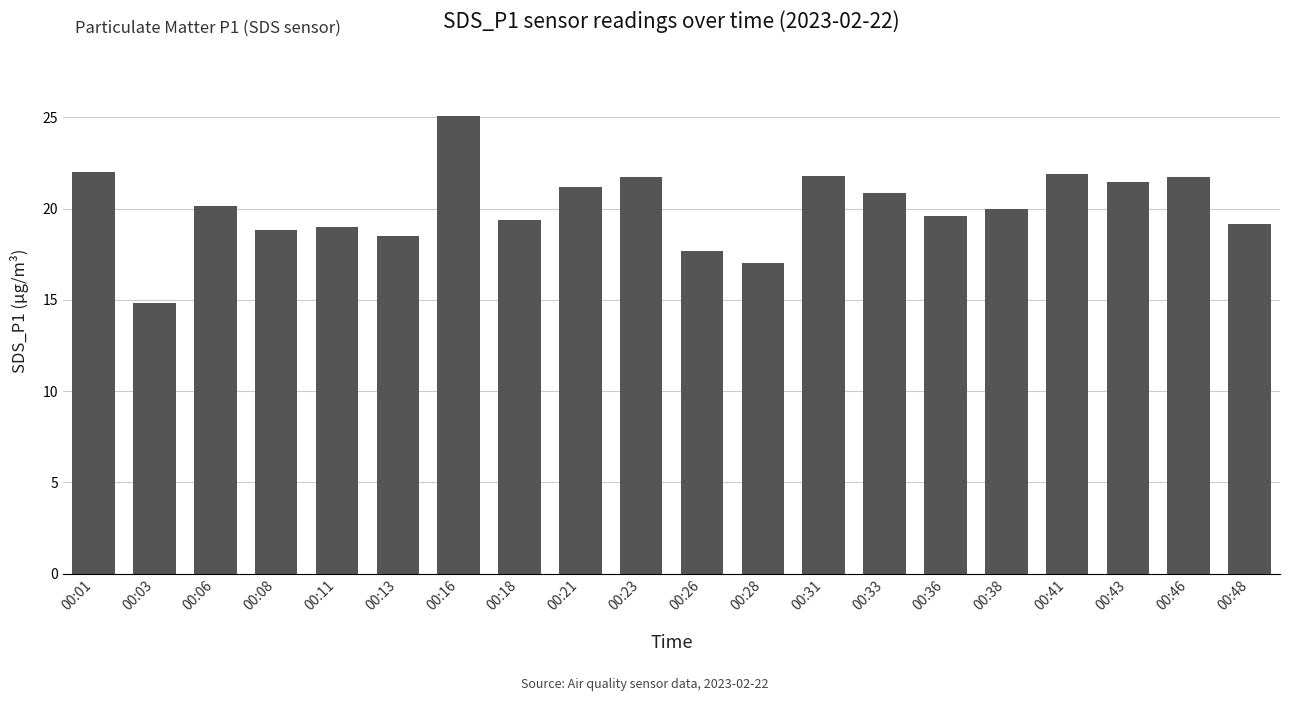

At which category does the chart reach its peak across all series?

00:16